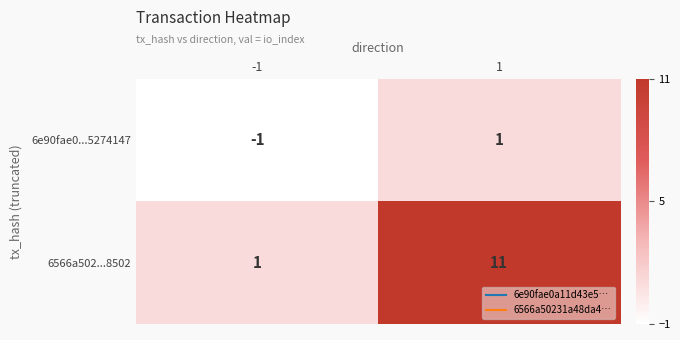

Reading left to right, list all the values displayed in this chart.

6e90fae0...5274147: -1	1
6566a502...8502: 1	11